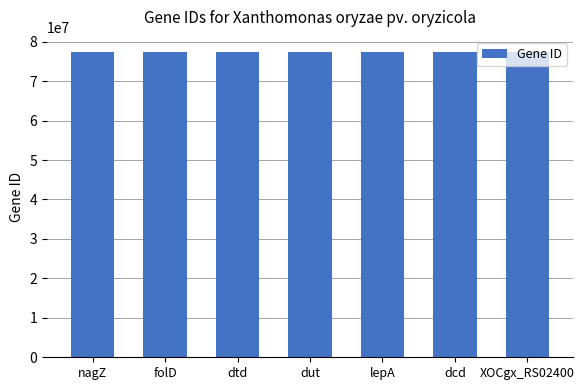

True or false: the data shows 34625366 at XOCgx_RS02400.

False